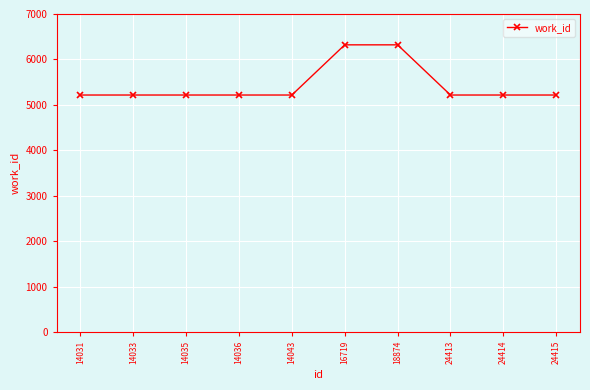

How many data points does each series have?

10